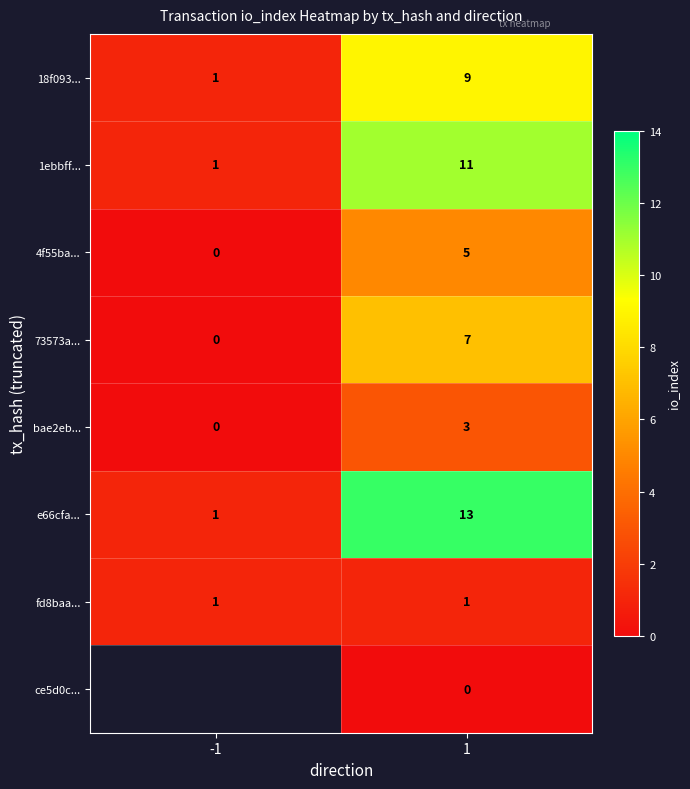

The fd8baa... series shows 1 at 1. True or false?

True